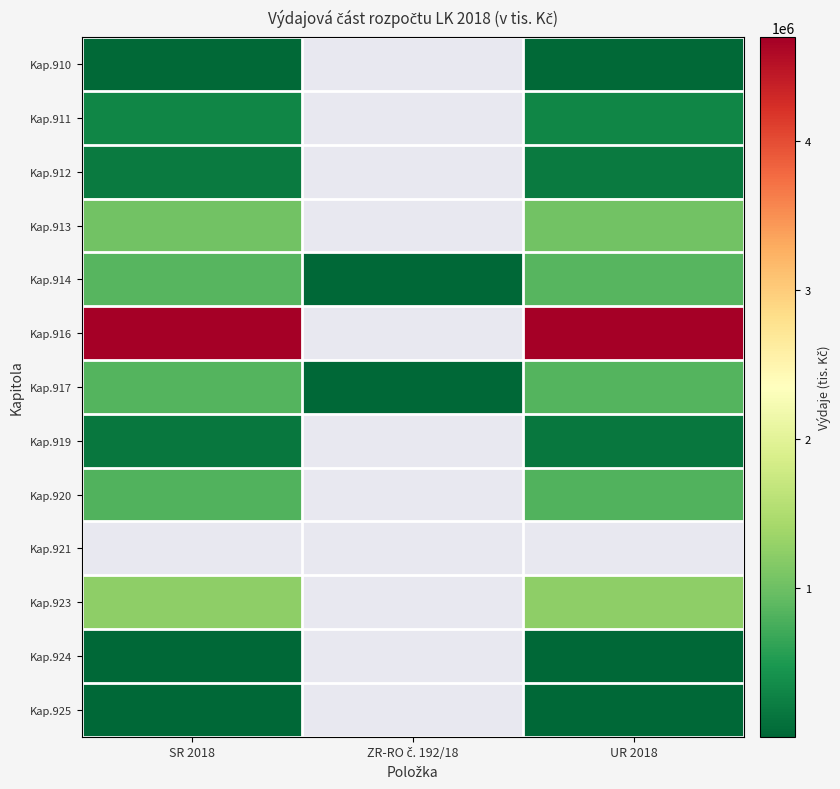

Between ZR-RO č. 192/18 and UR 2018, which is larger?

UR 2018